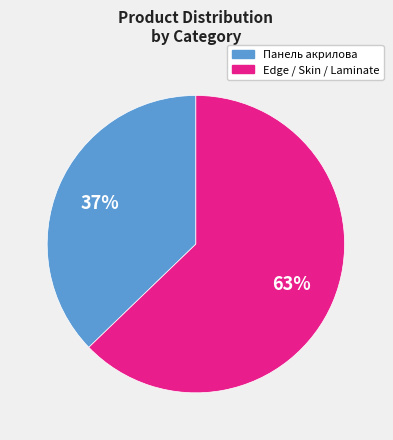

To the nearest percent, what is the difference between the largest and smallest slice percentages?

26%